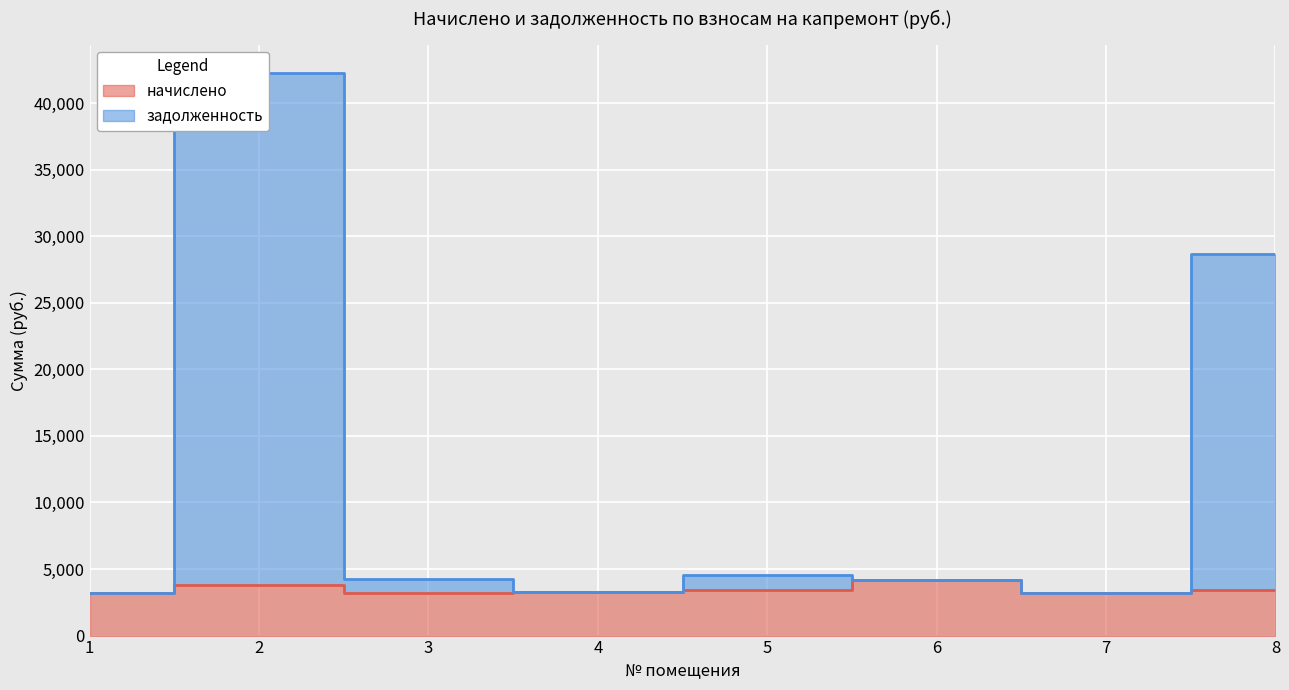

True or false: задолженность has a value of 4233.0 at 7.

False